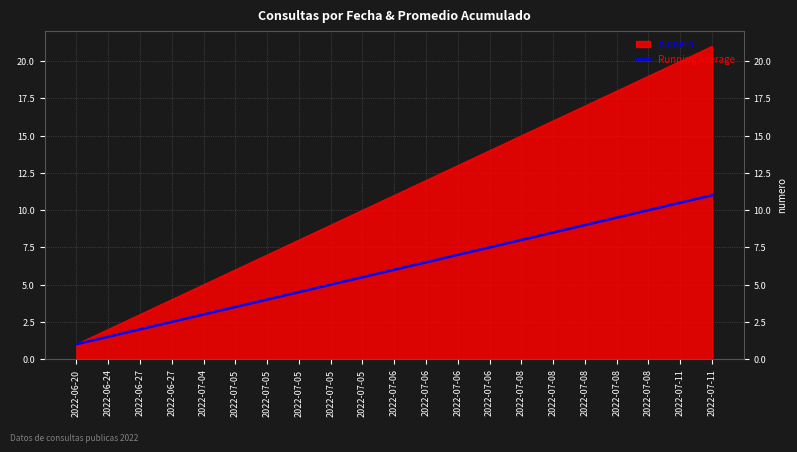

Is this an area chart (filled region under the line)?

Yes